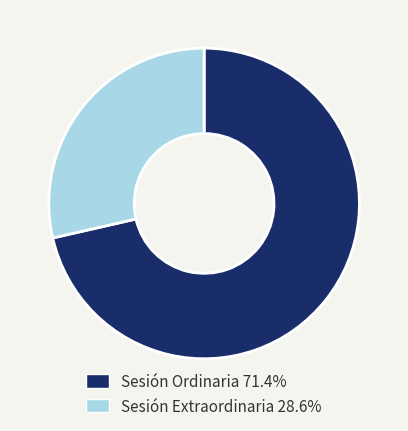

Combined, do Sesión Ordinaria 71.4% and Sesión Extraordinaria 28.6% account for over 50%?

Yes